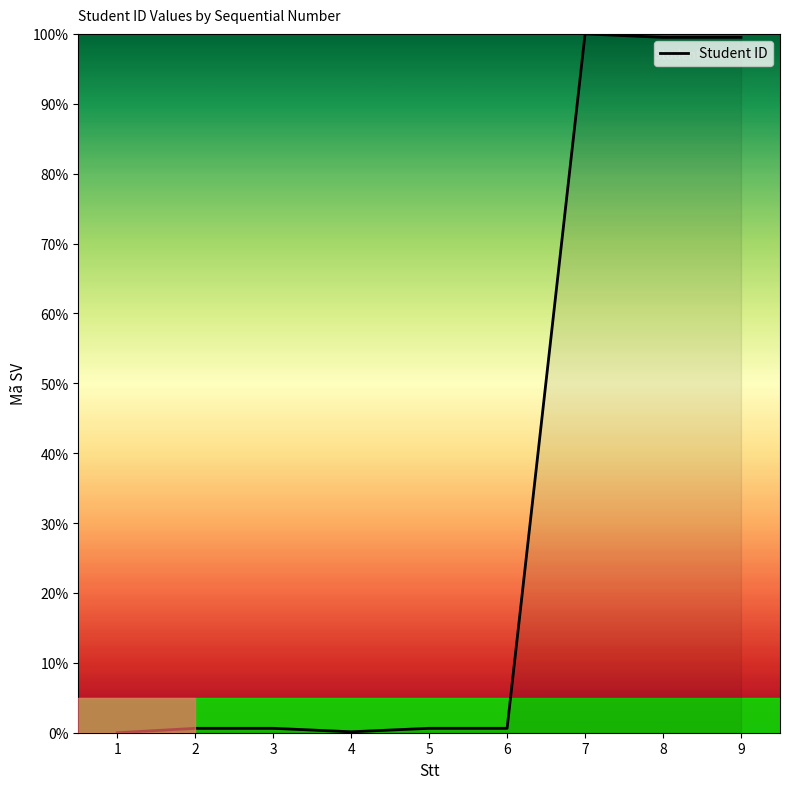

The chart shows a value of 49.6 at 9. True or false?

False